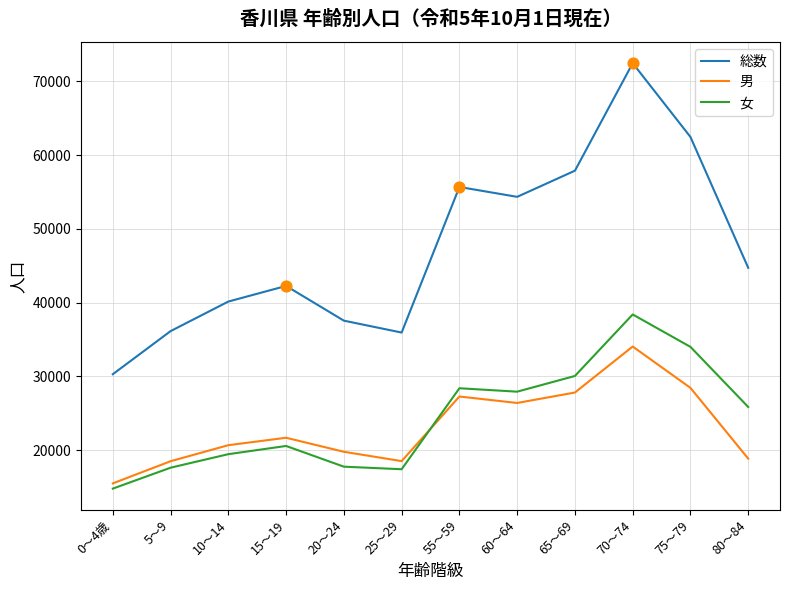

Is the value of 総数 at 75～79 greater than the value of 女 at 25～29?

Yes